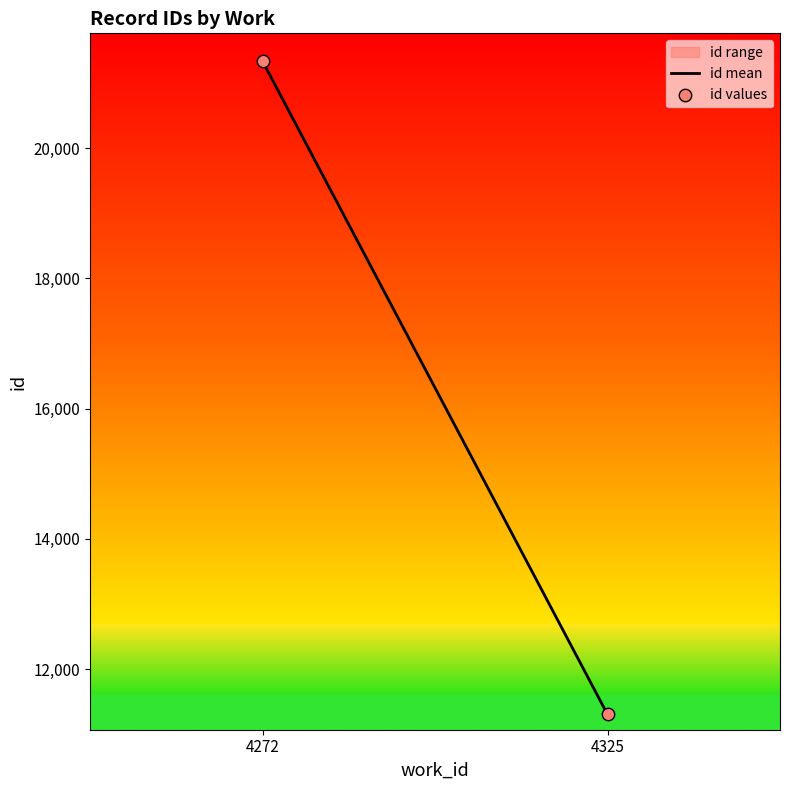

What is the range of Y values (max minus min)?

10024.3